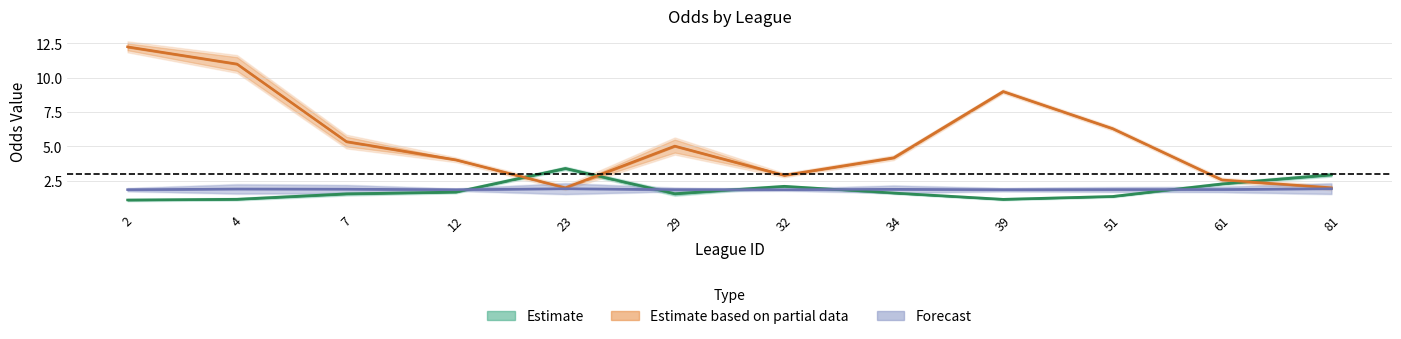

Which category has the highest value across all series?

2